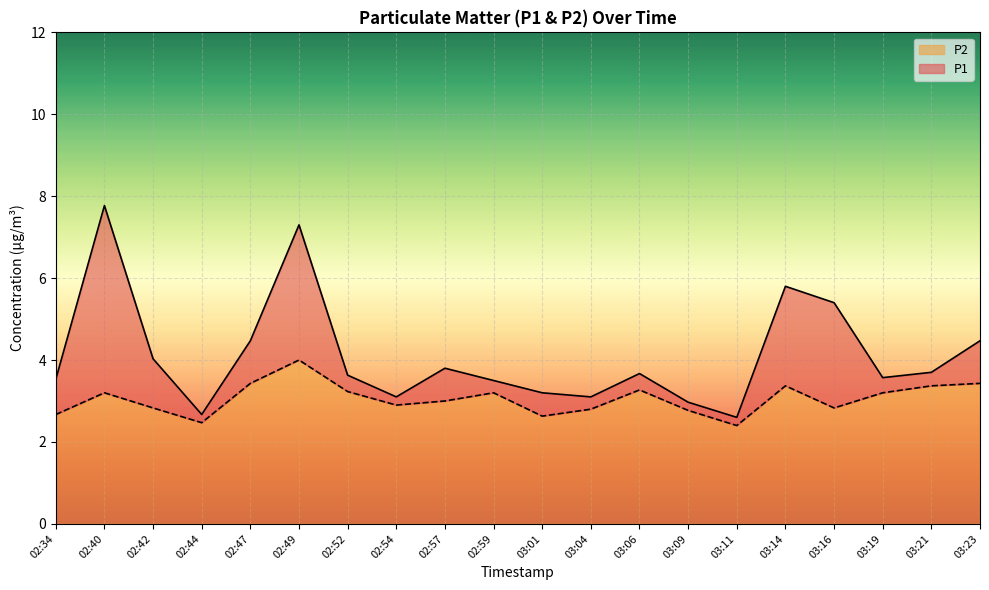

What position from the right is 03:21?

2